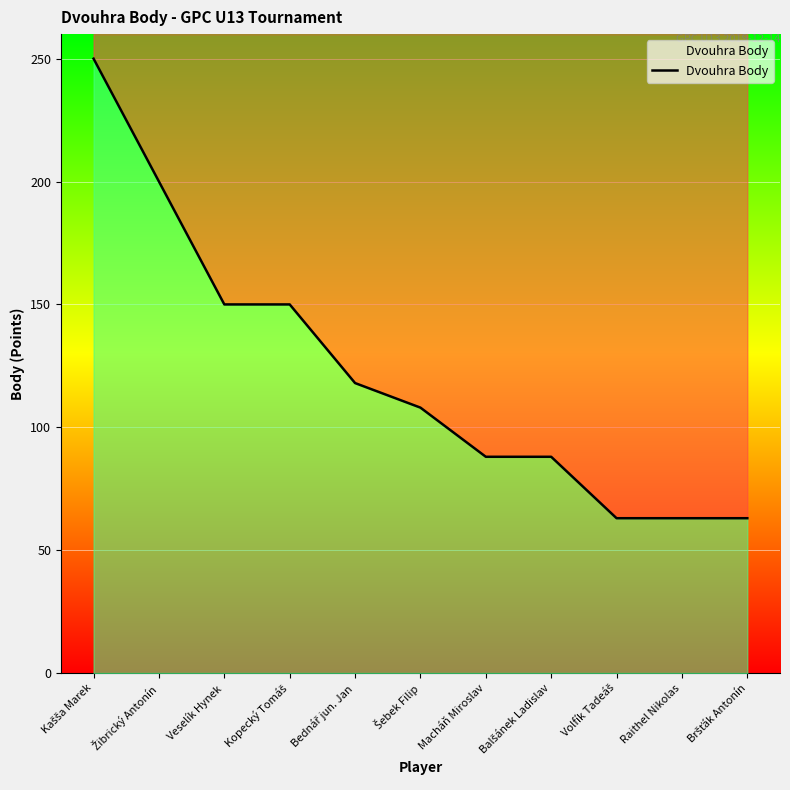

Reading left to right, transcribe all the data shown in this chart.

250	200	150	150	118	108	88	88	63	63	63